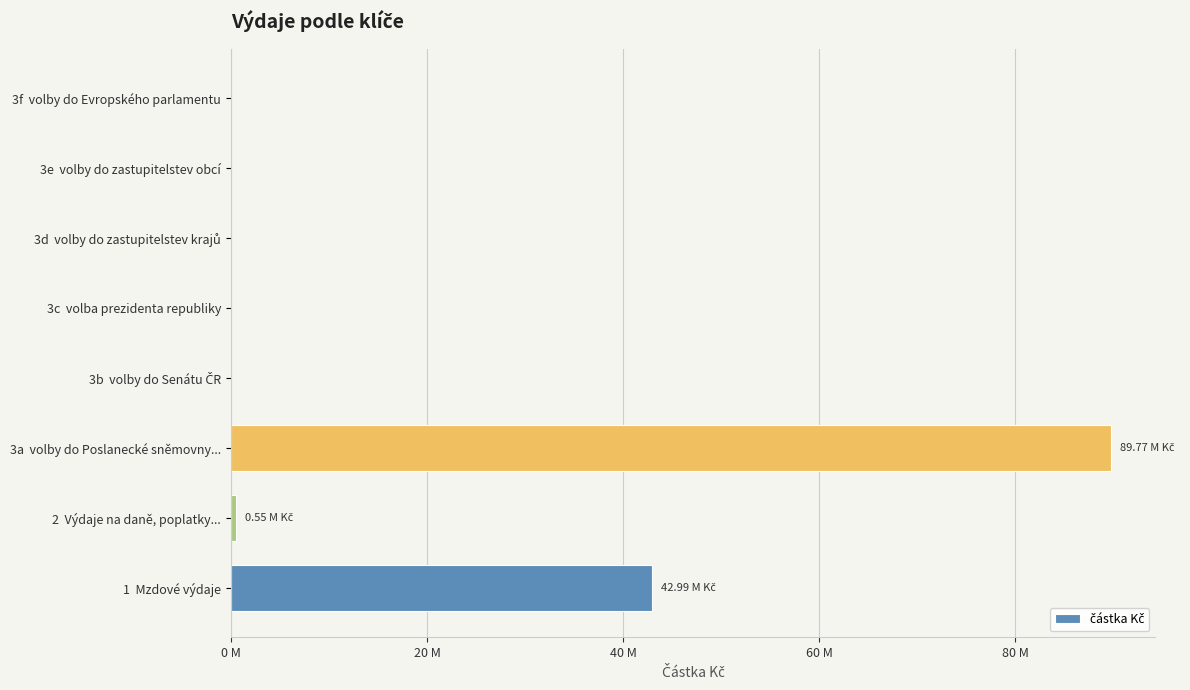

Are the bars horizontal?

Yes